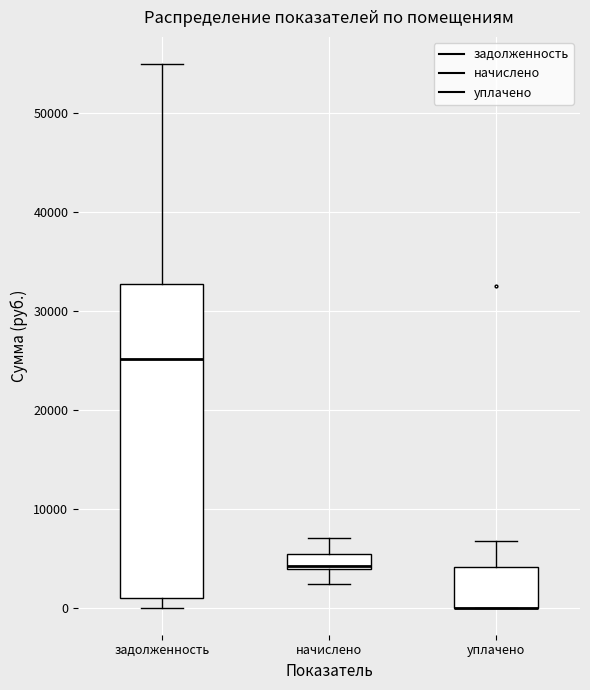

Reading left to right, read every box against the y-axis: the position of its median line, the range the box covers, and the ends of its whiskers. The values are not printed on the chart, so give them approximately, as read against the axis.

задолженность: median 25000, box 1000 to 33000, whiskers 0 to 55000
начислено: median 4000, box 4000 to 5000, whiskers 2000 to 7000
уплачено: median 0 (drawn on the box's lower edge), box 0 to 4000, whiskers 0 to 7000